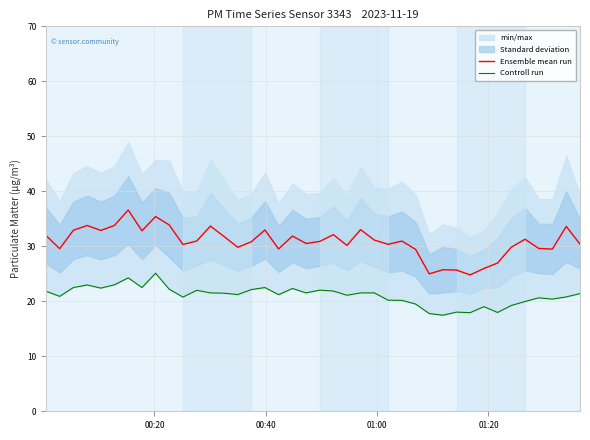

True or false: Ensemble mean run and Controll run intersect in this chart.

False